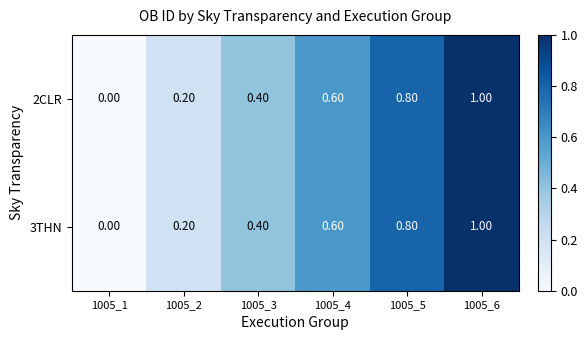

What is the difference between the maximum and minimum values in the 2CLR series?

1.0